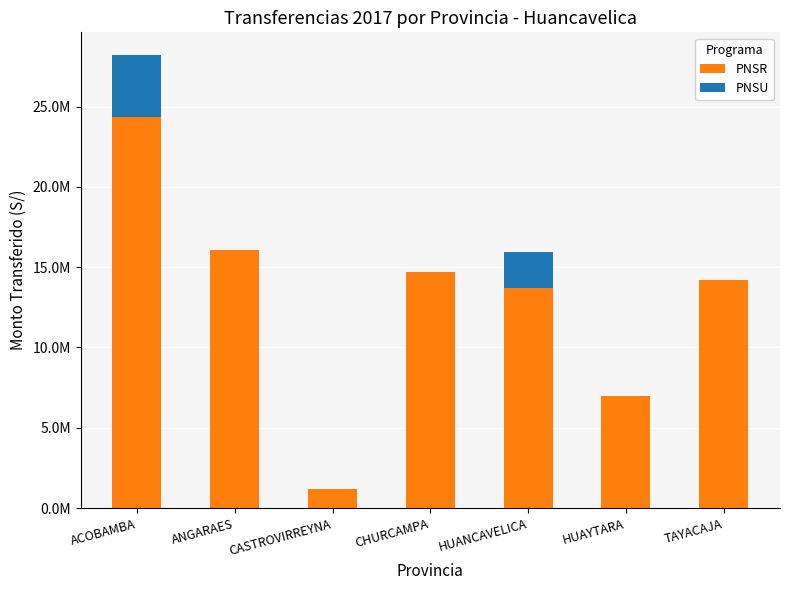

What is the difference between the second highest and minimum values in the PNSU series?

2260328